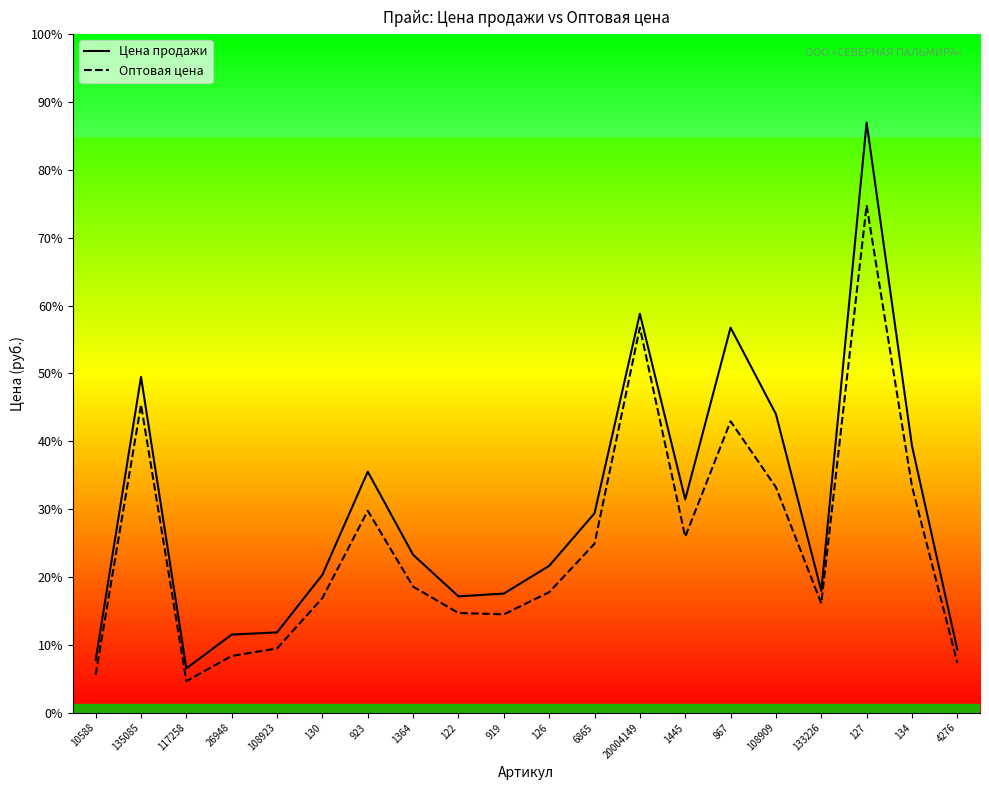

What is the label of the 3rd point from the left?

117258